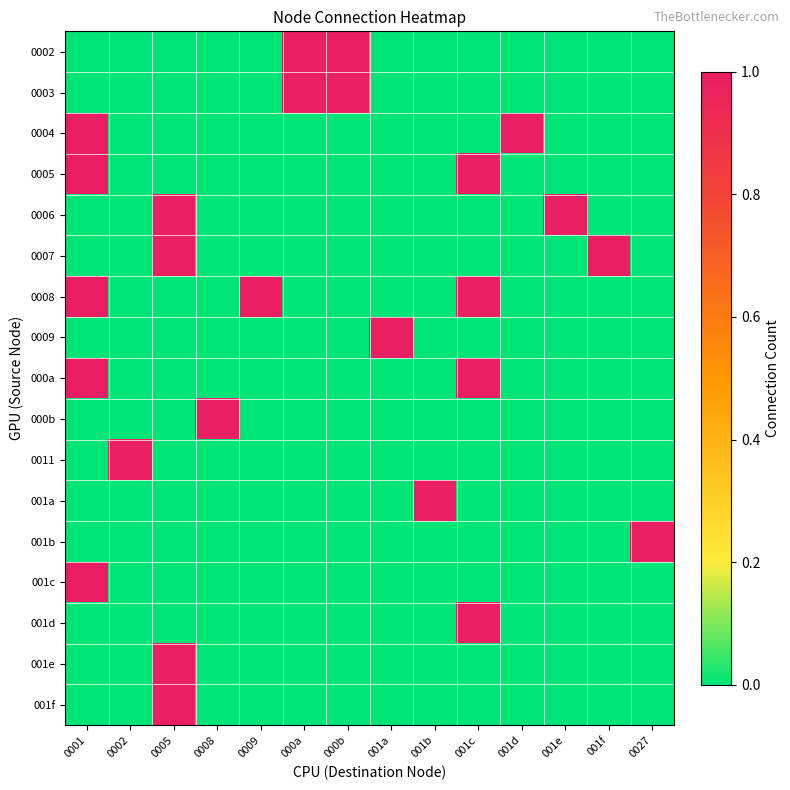

What is the maximum value shown in the chart?

1